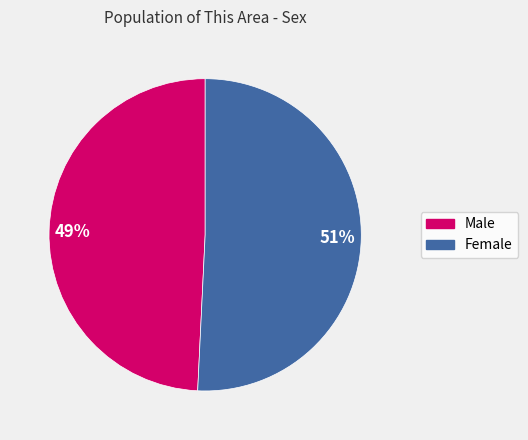

How many slices are in this pie chart?

2